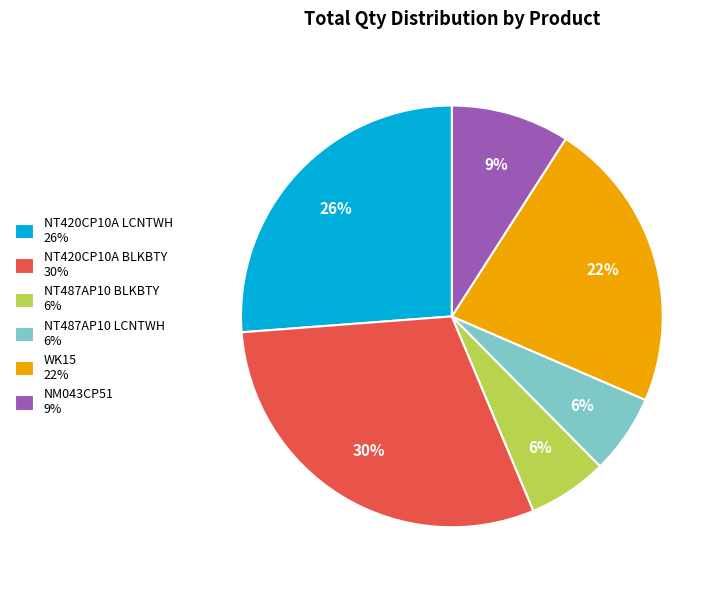

How many segments does this pie chart have?

6